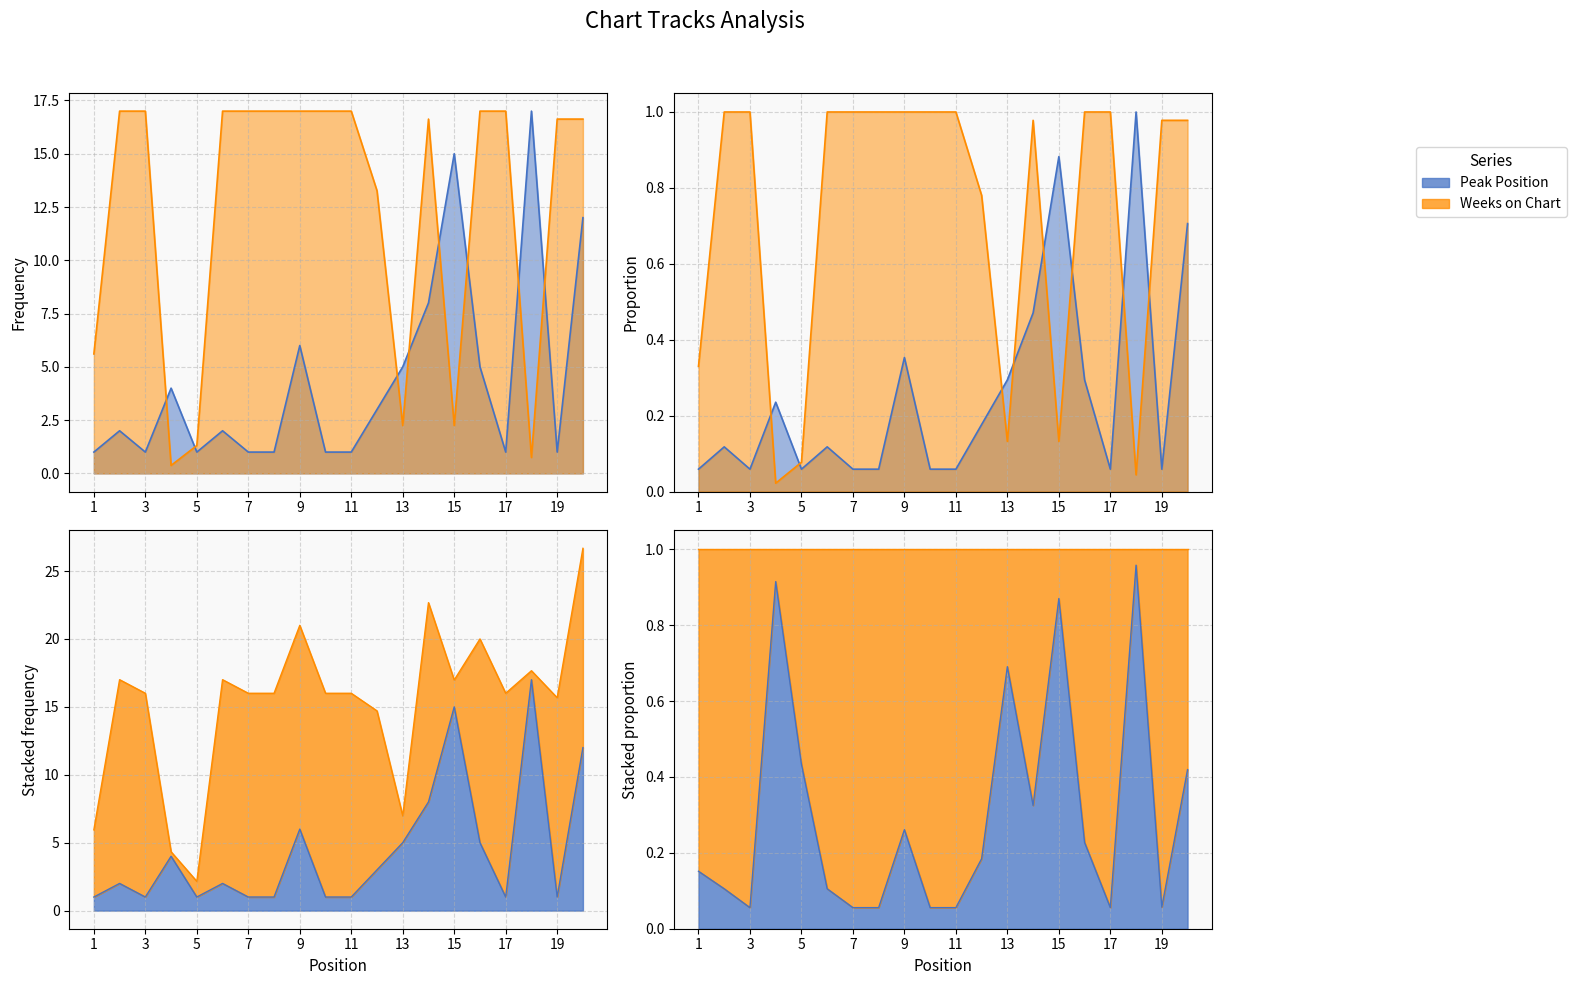

Count the number of categories in the chart.

20